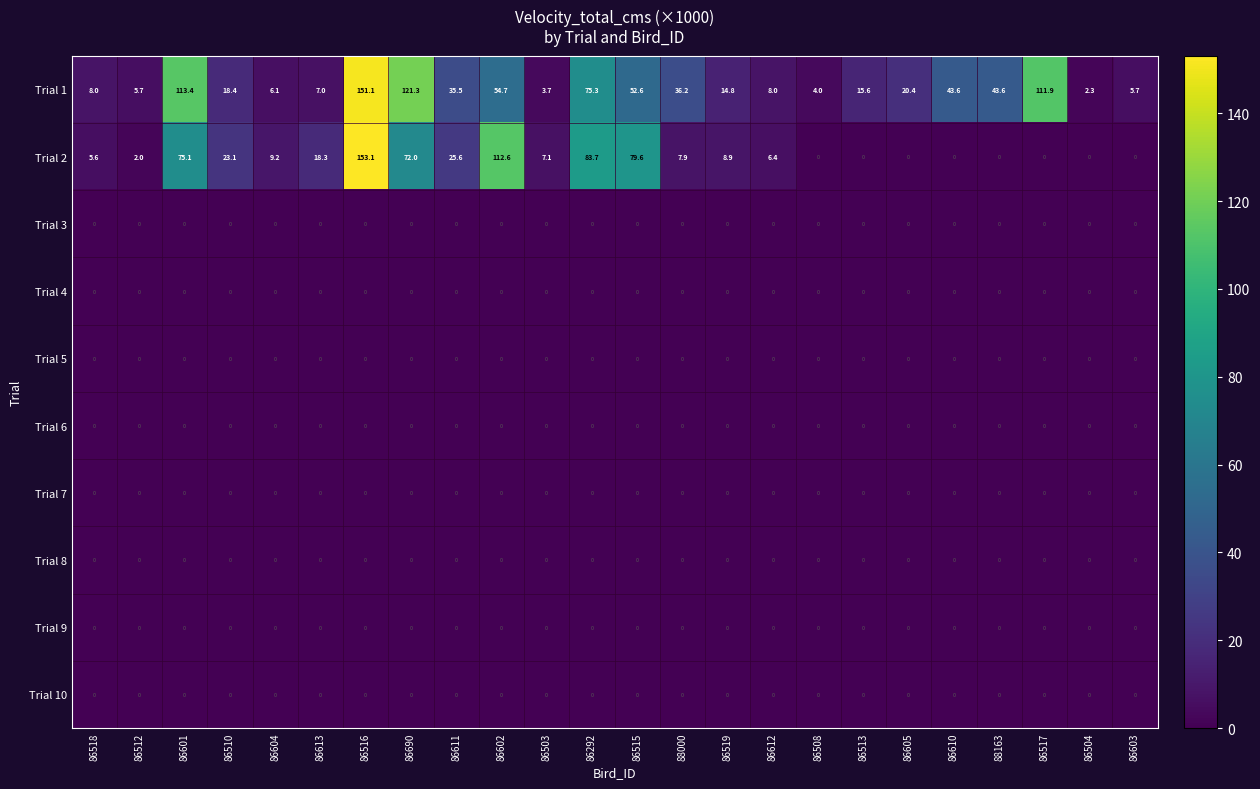

What is the maximum value shown in the chart?

153.1